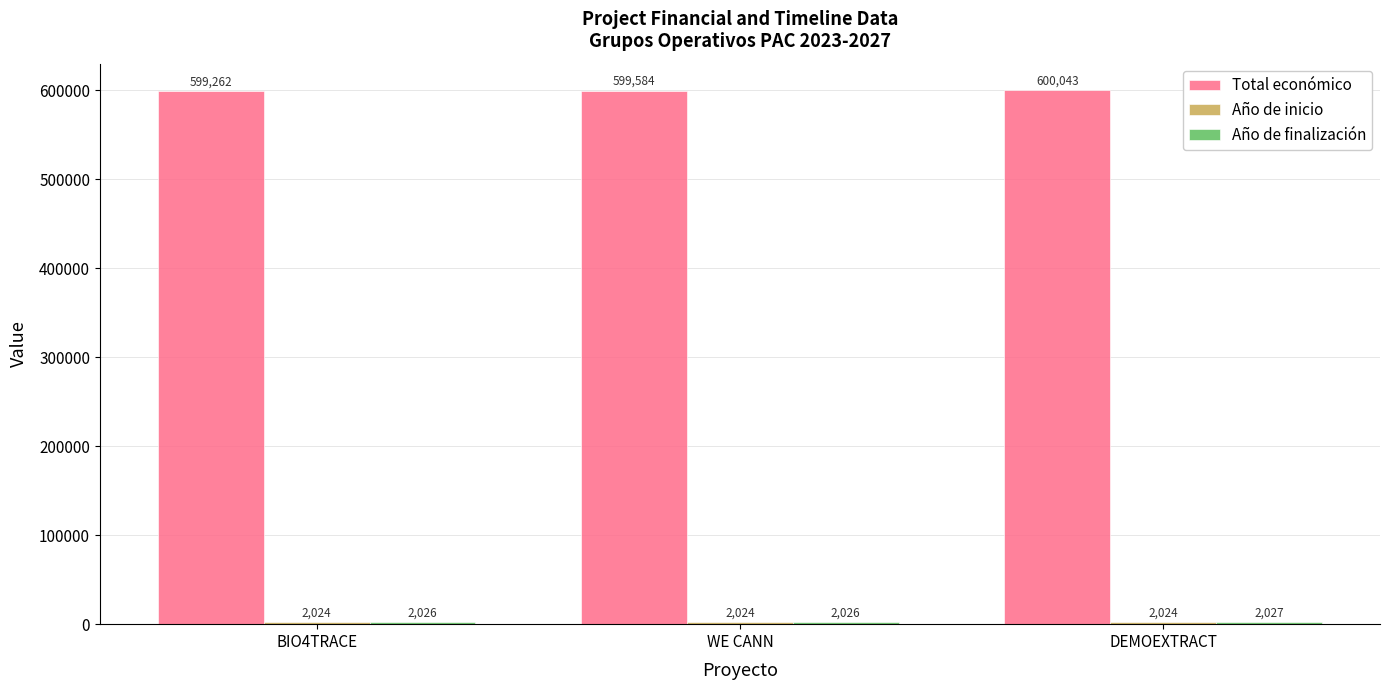

What is the label of the 1st bar from the left?

BIO4TRACE